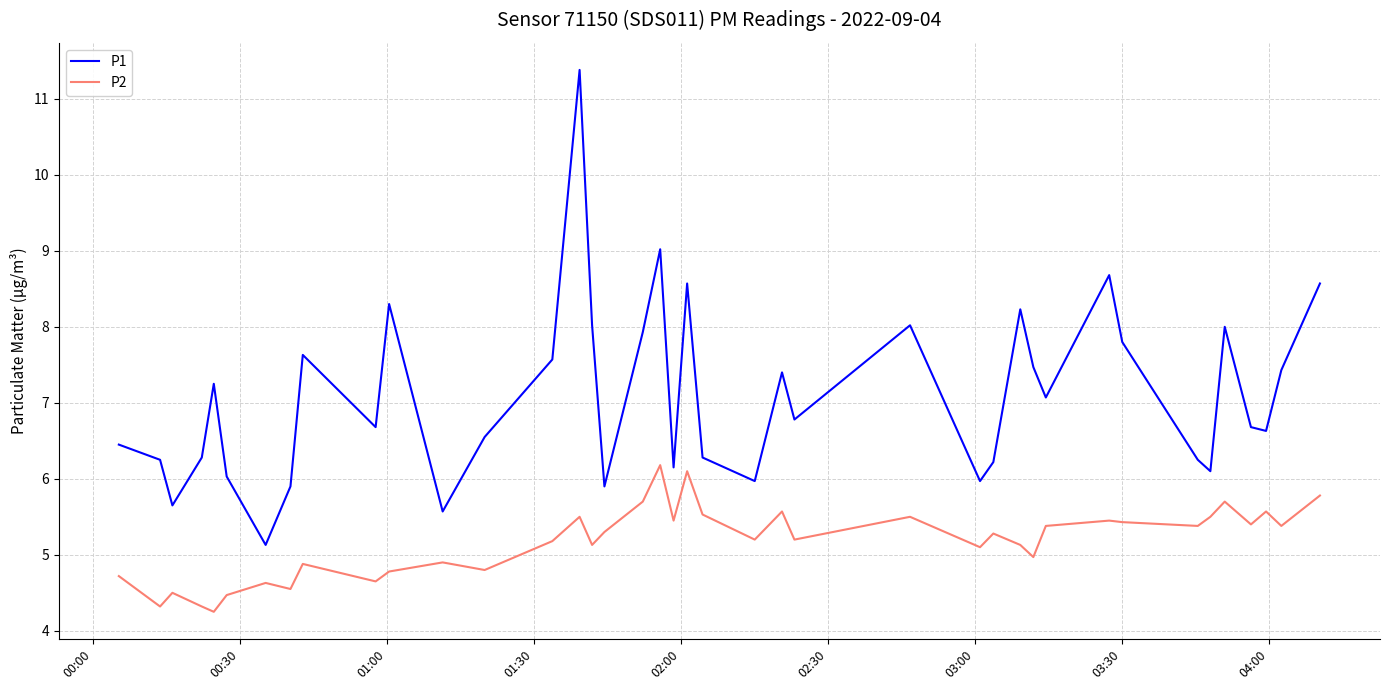

What is the maximum value shown in the chart?

11.4